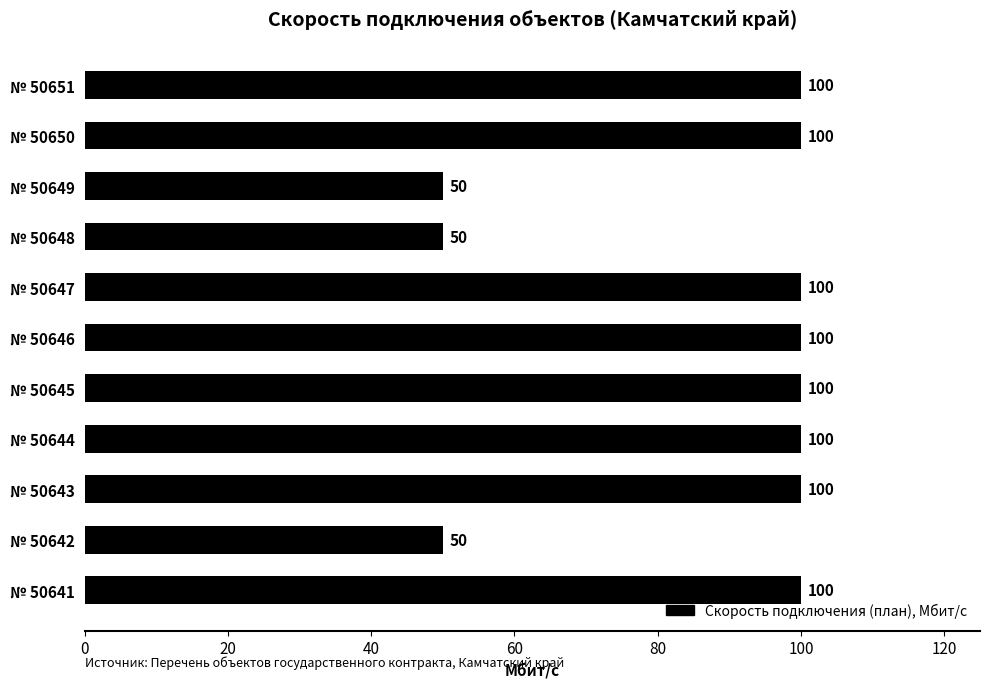

Reading bottom to top, extract all data points from this chart.

100	50	100	100	100	100	100	50	50	100	100